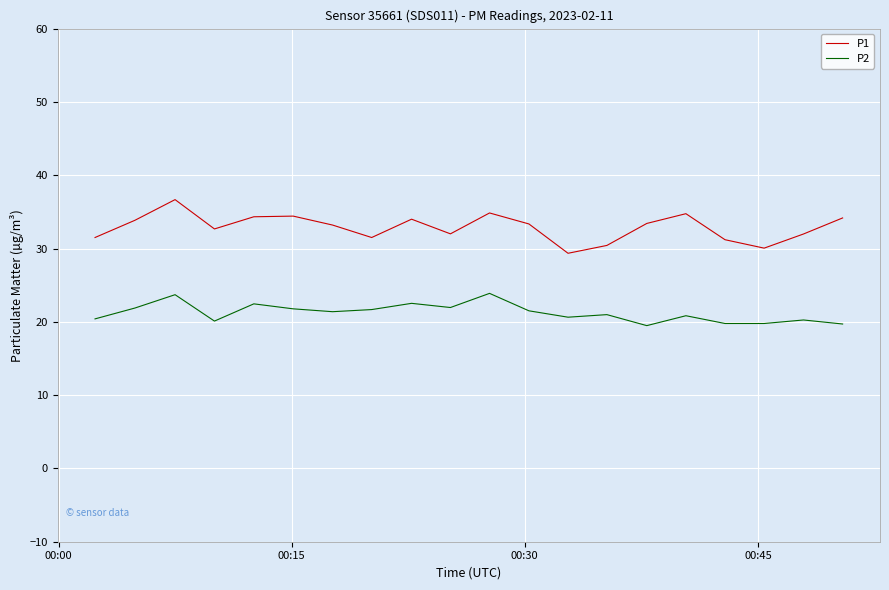

Which series has the largest total across all categories?

P1